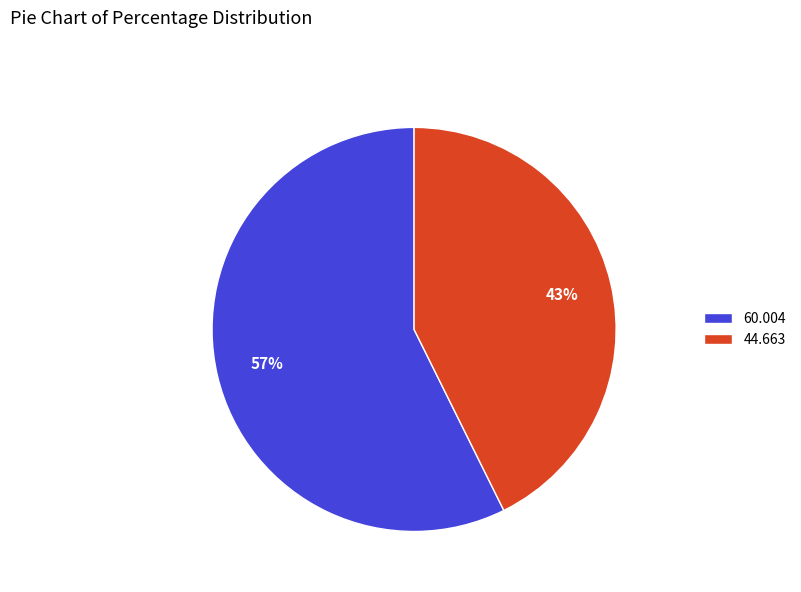

To the nearest percent, what is the combined percentage of 44.663 and 60.004?

100%